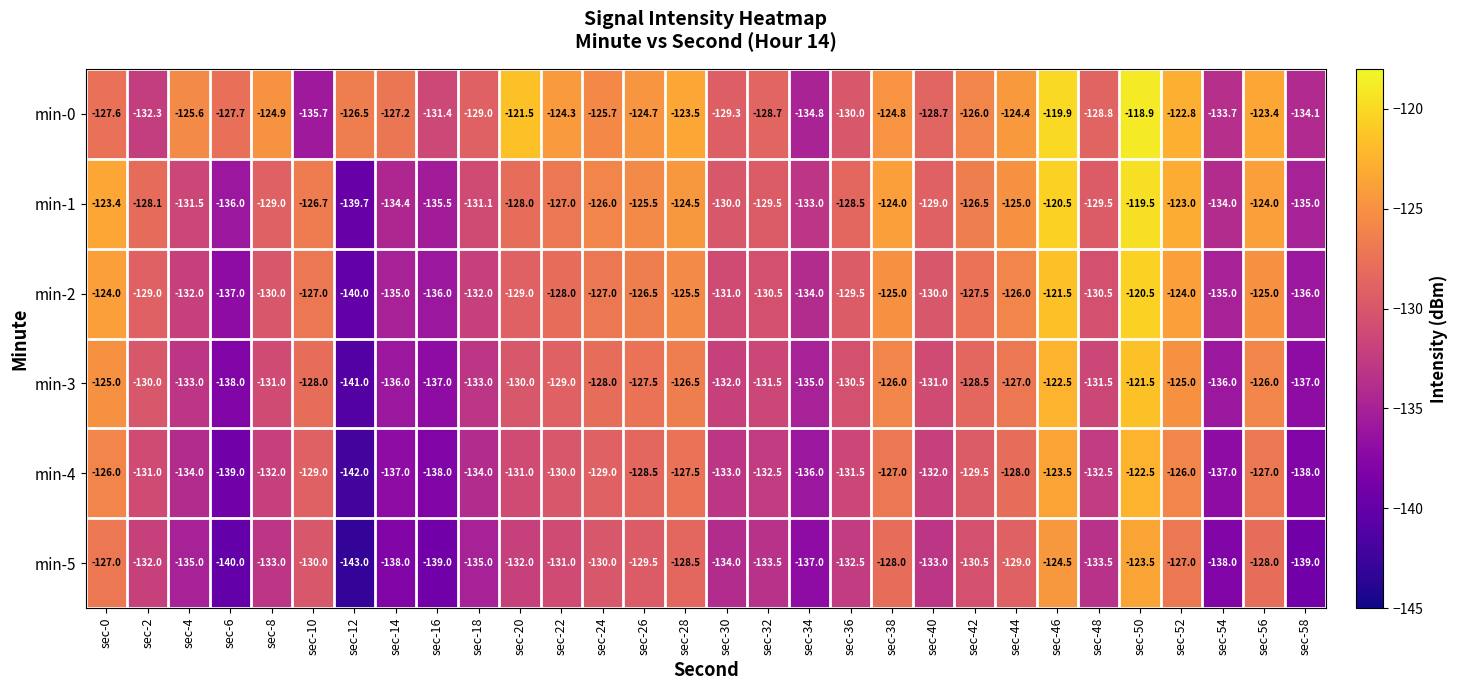

List the series in order of their overall mean, lowest first.

min-5, min-4, min-3, min-2, min-1, min-0